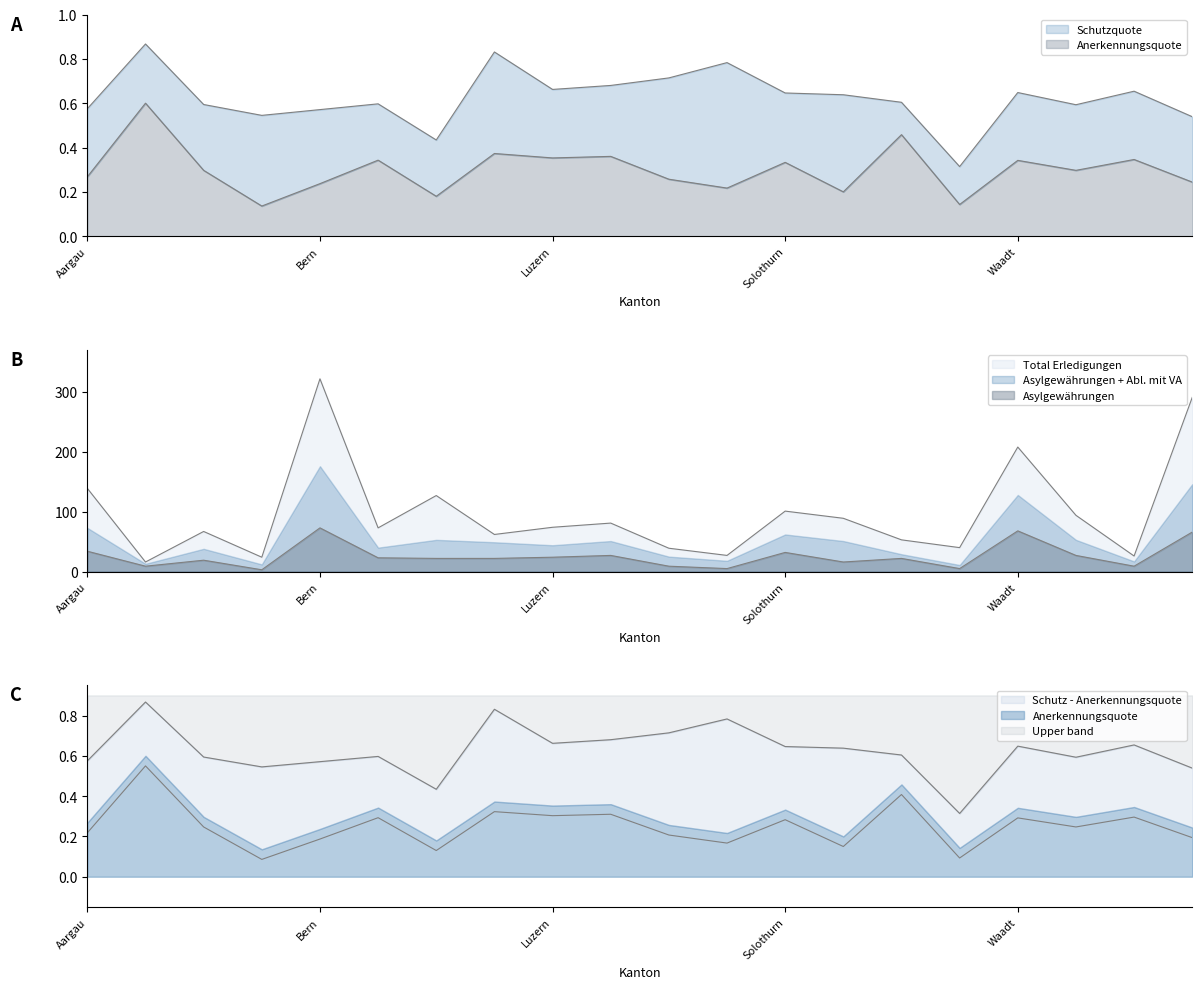

Which label corresponds to the largest value in the chart?

Bern